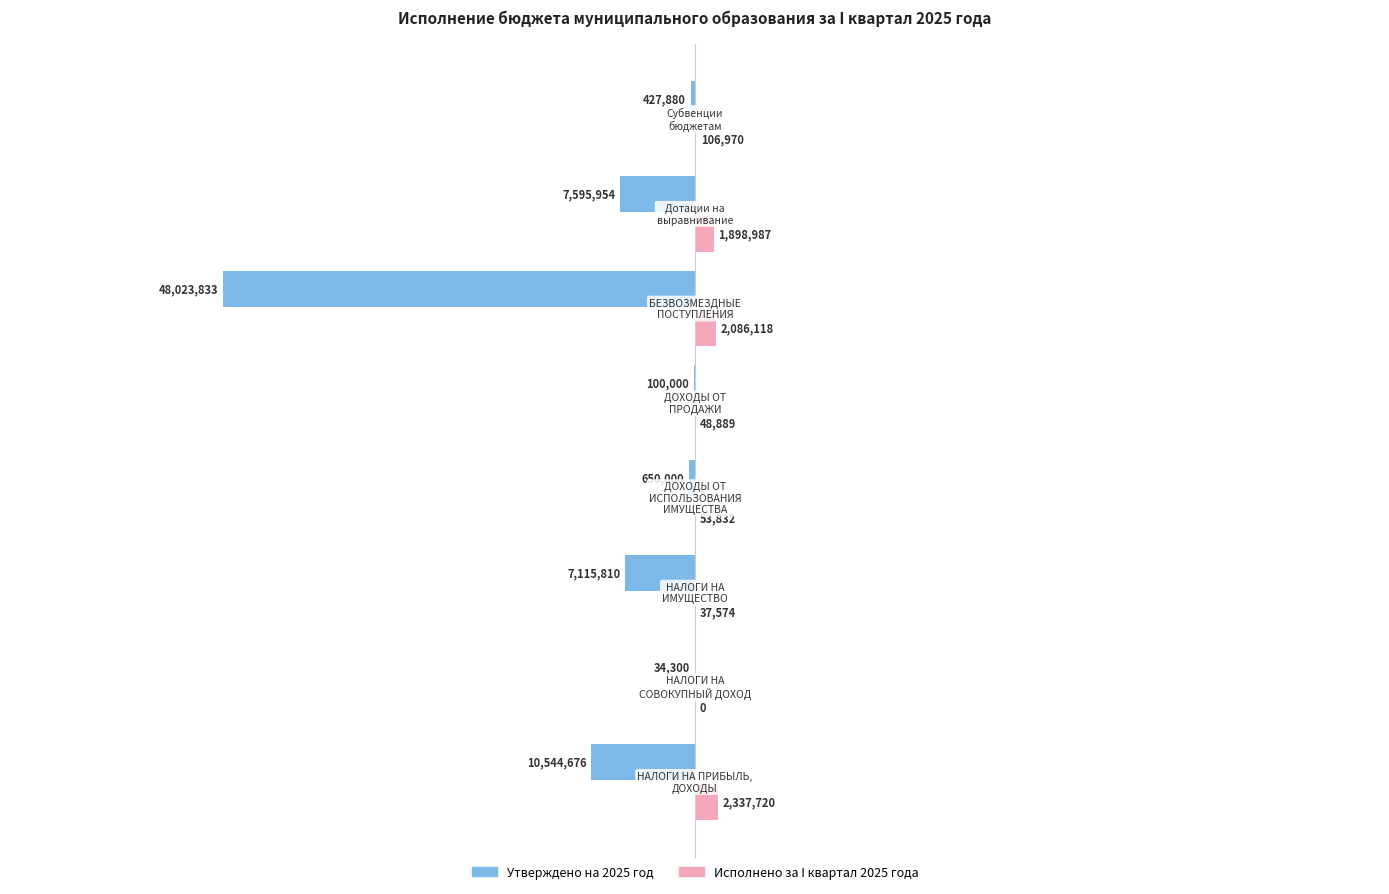

Which series has the largest total across all categories?

Исполнено за I квартал 2025 года